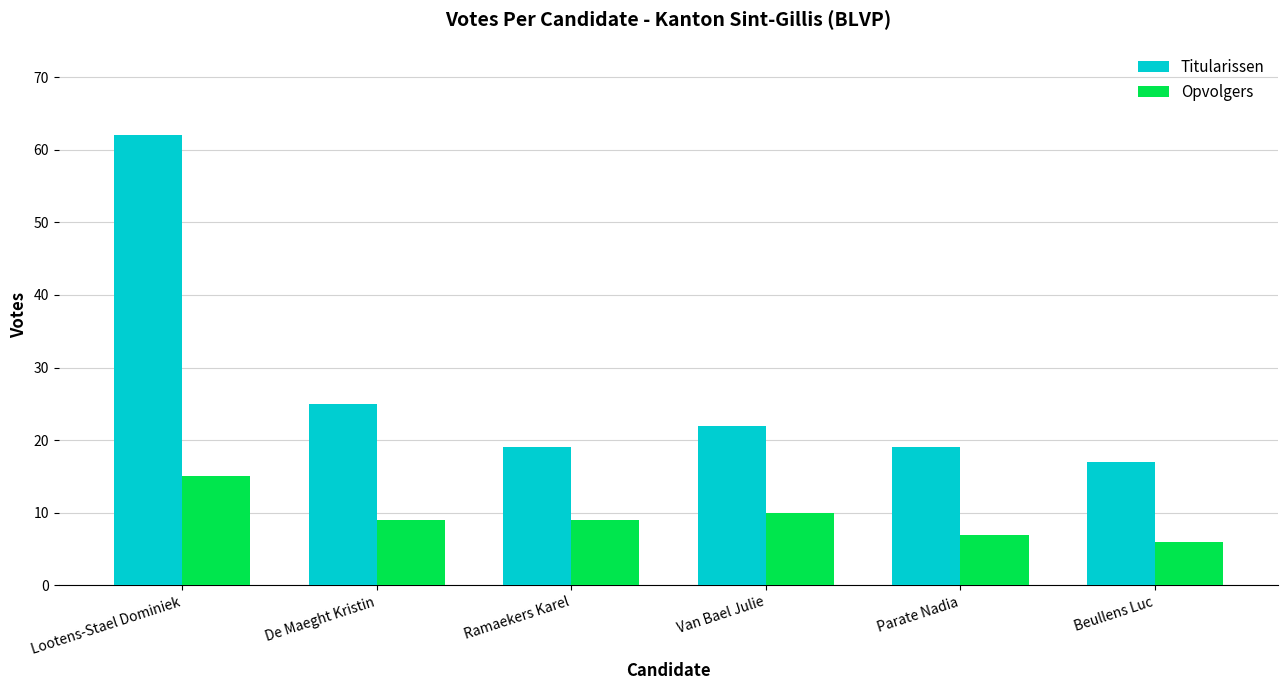

Rank the series by their average value, from lowest to highest.

Opvolgers, Titularissen